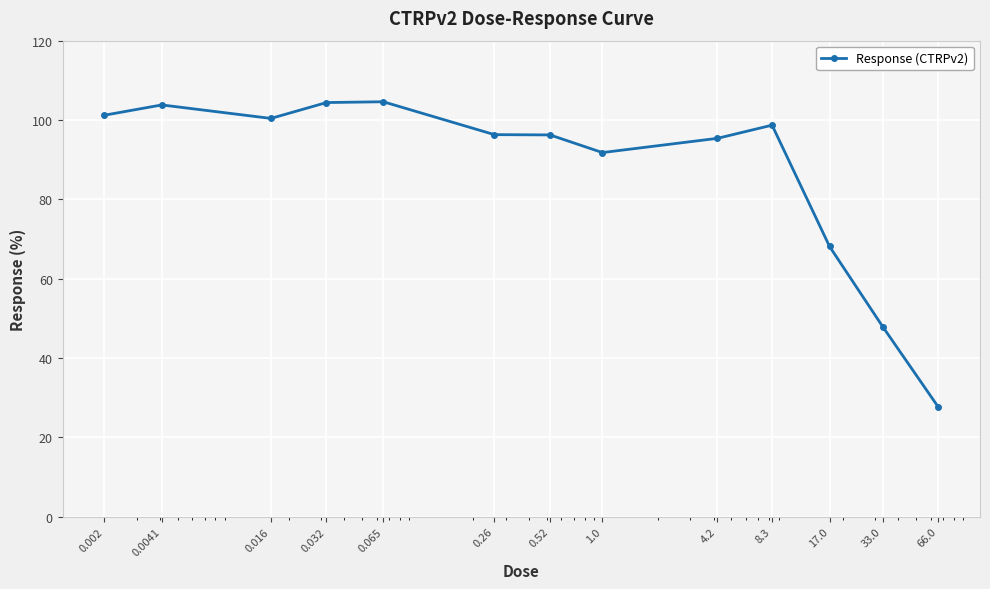

True or false: the data has more than 0 interior local peaks.

True